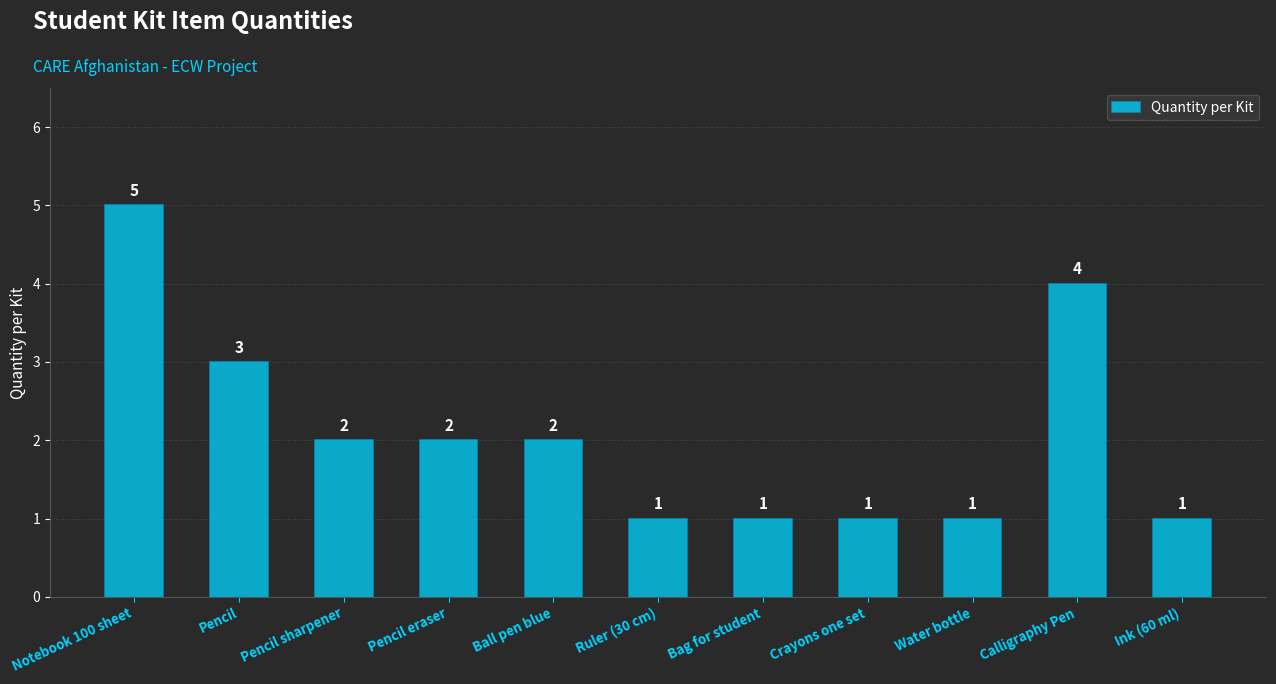

What is the label of the 9th bar from the left?

Water bottle